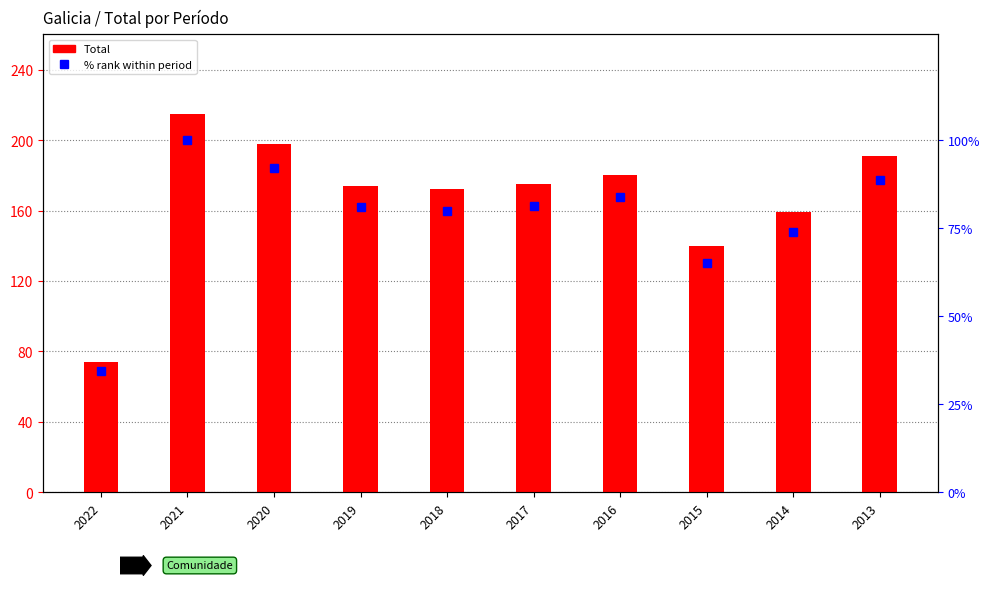

What is the average value of the Total series?

167.8